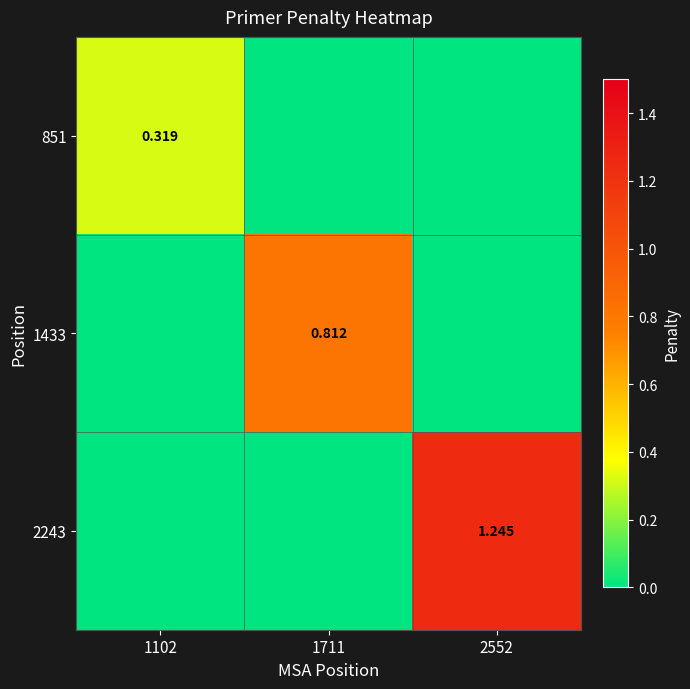

The 2243 series shows 1.2 at 2552. True or false?

True